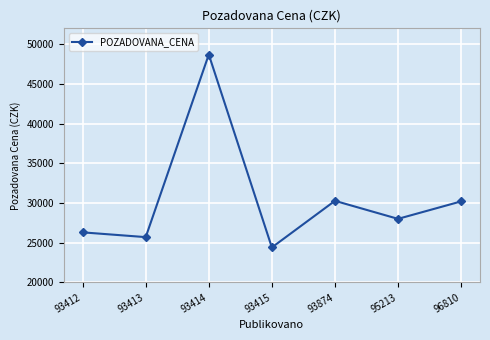

How many lines are shown in the chart?

1